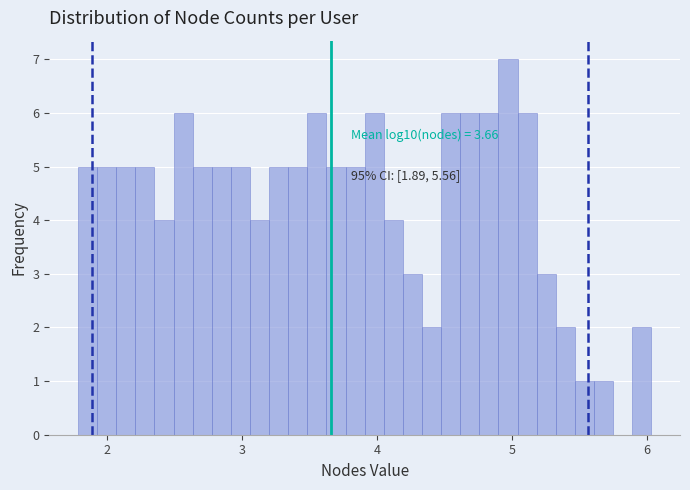

Around what value on the x-axis is the tallest bar? Give the approximate position of its centre, as read against the axis.

5.0